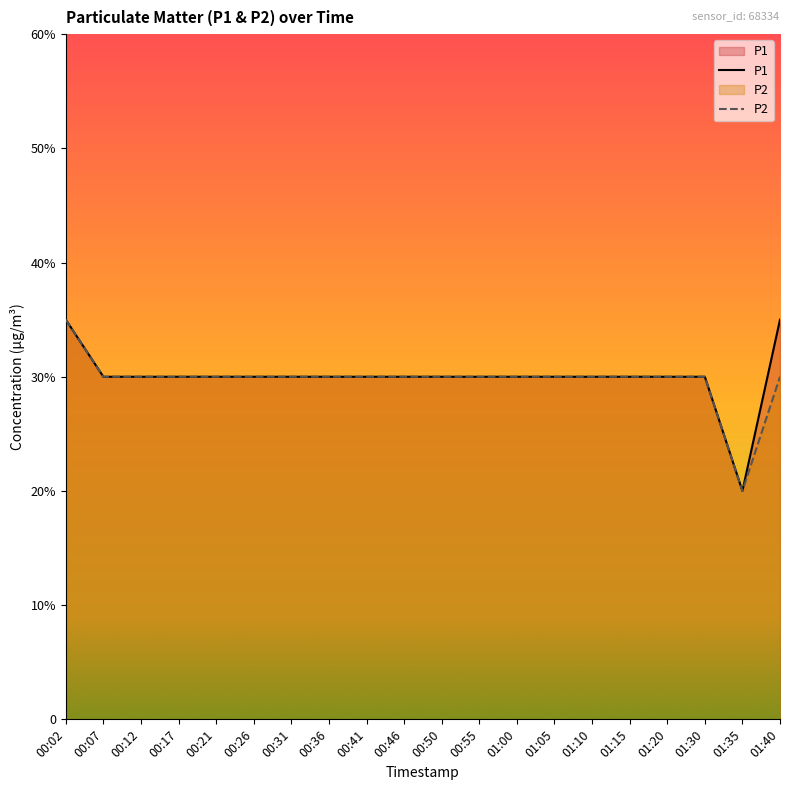

Is the value of P1 at 00:02 greater than the value of P2 at 00:55?

Yes